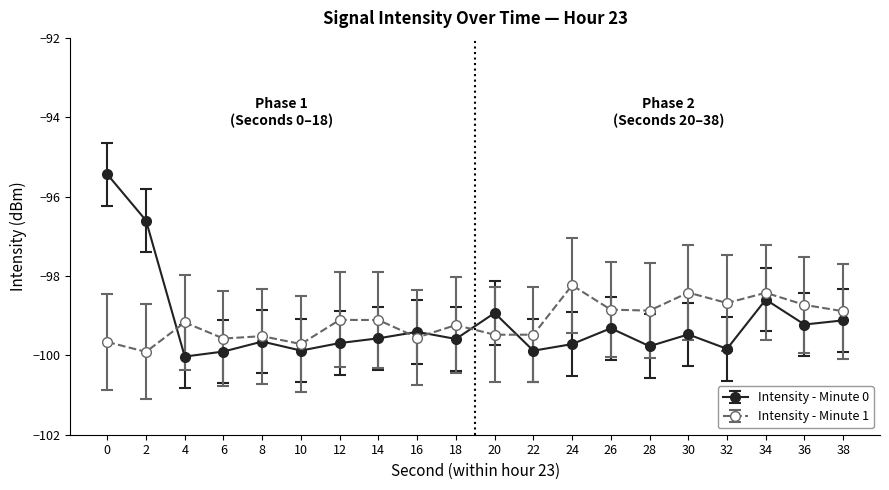

Where is the first local maximum for Intensity - Minute 0?

8